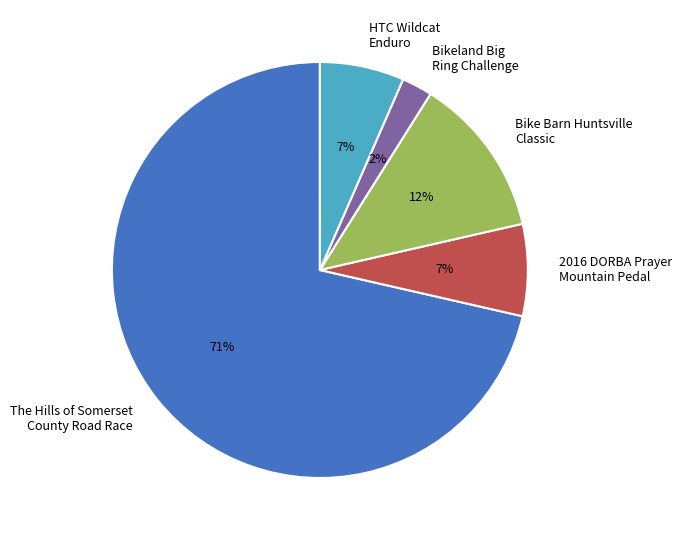

Which category has the smallest portion of the pie?

Bikeland Big Ring Challenge